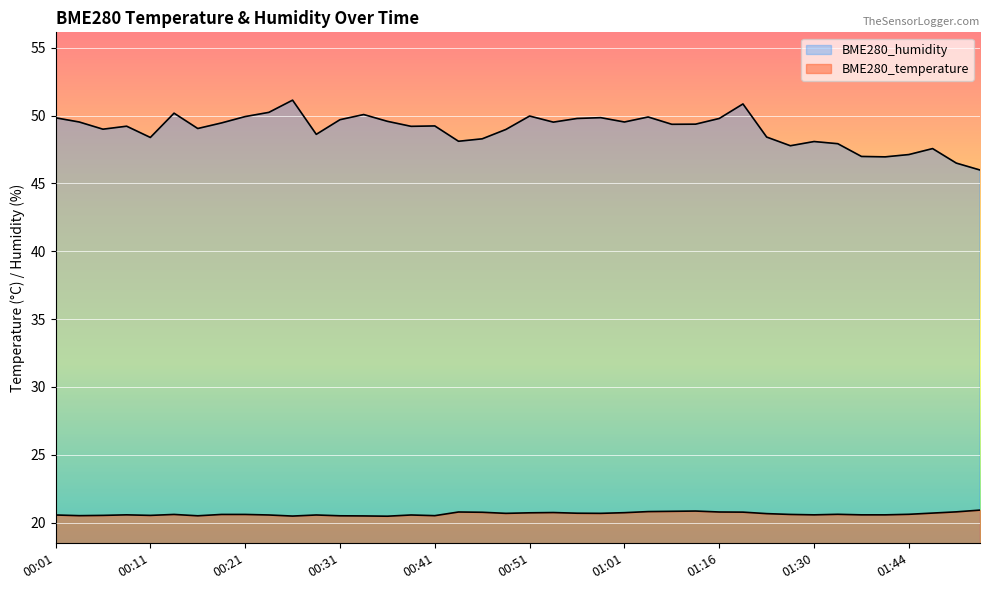

True or false: BME280_humidity and BME280_temperature cross at least once.

False